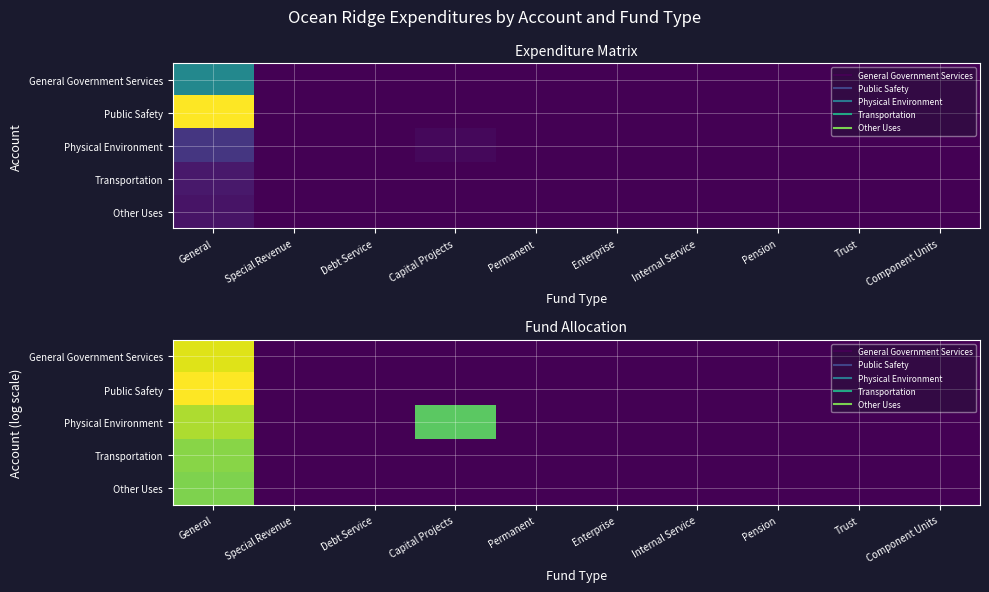

True or false: Transportation has a value of -6.4 at Capital Projects.

False